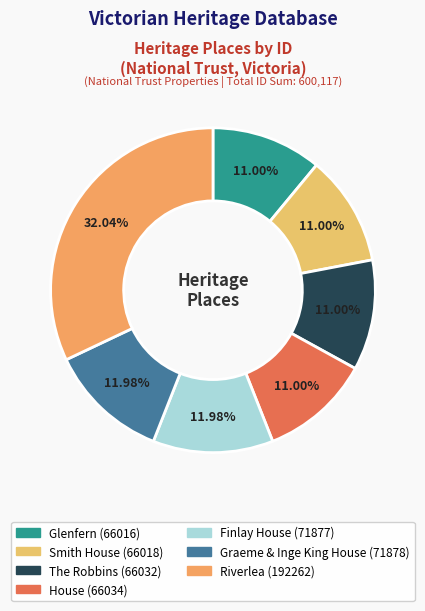

To the nearest percent, what portion does Smith House represent?

11%